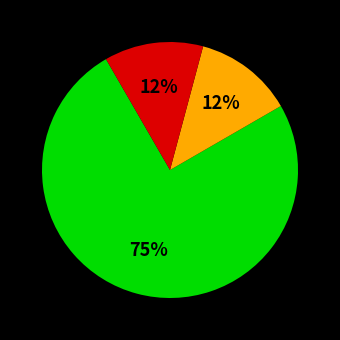

Is there a majority slice in this chart?

Yes